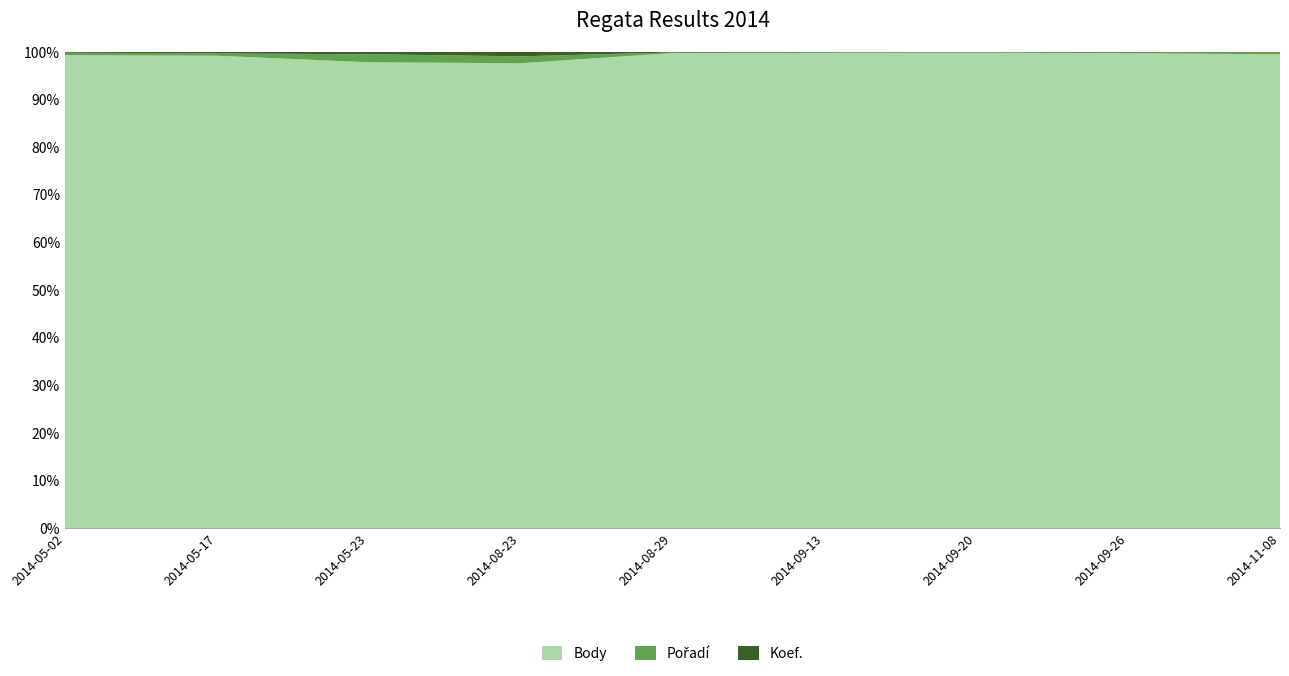

Reading right to left, what are all the values shown in this chart?

Body: 2014-11-08=930	2014-09-26=4452	2014-09-20=3656	2014-09-13=3017	2014-08-29=2918	2014-08-23=202	2014-05-23=1104	2014-05-17=831	2014-05-02=2161
Pořadí: 2014-11-08=4	2014-09-26=8	2014-09-20=2	2014-09-13=2	2014-08-29=4	2014-08-23=3	2014-05-23=19	2014-05-17=4	2014-05-02=12
Koef.: 2014-11-08=1	2014-09-26=6	2014-09-20=4	2014-09-13=4	2014-08-29=4	2014-08-23=2	2014-05-23=6	2014-05-17=3	2014-05-02=4